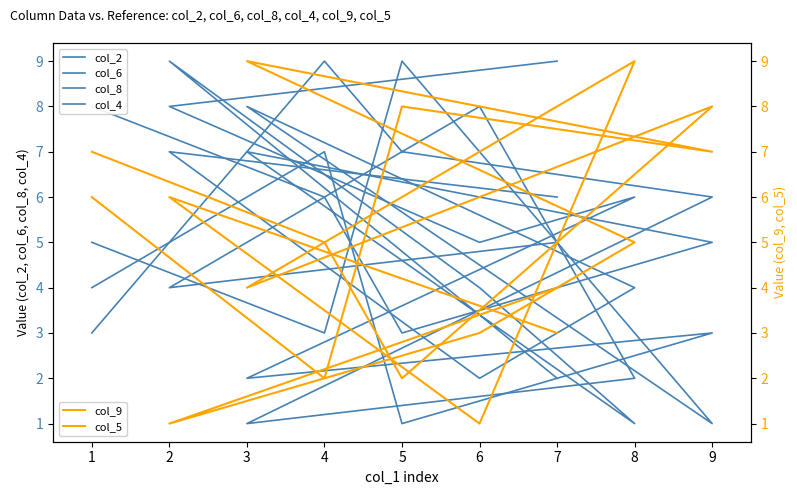

What is the average value of the col_5 series?

5